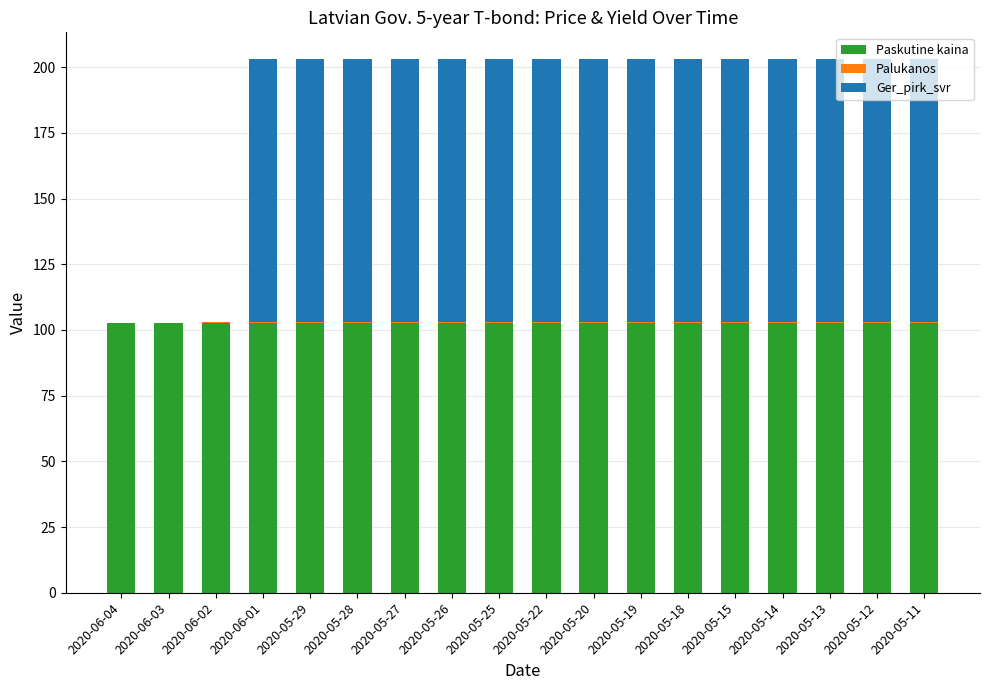

What is the total value across all series at 2020-06-04?

102.5